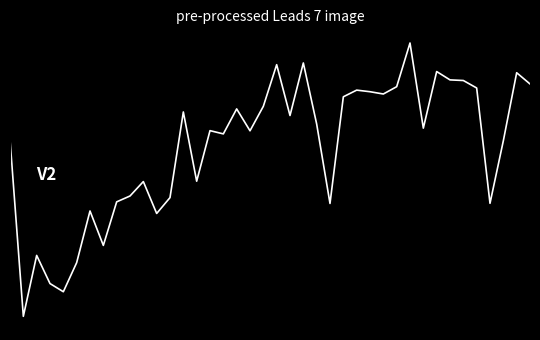

Does the chart display data point markers on the line(s)?

No